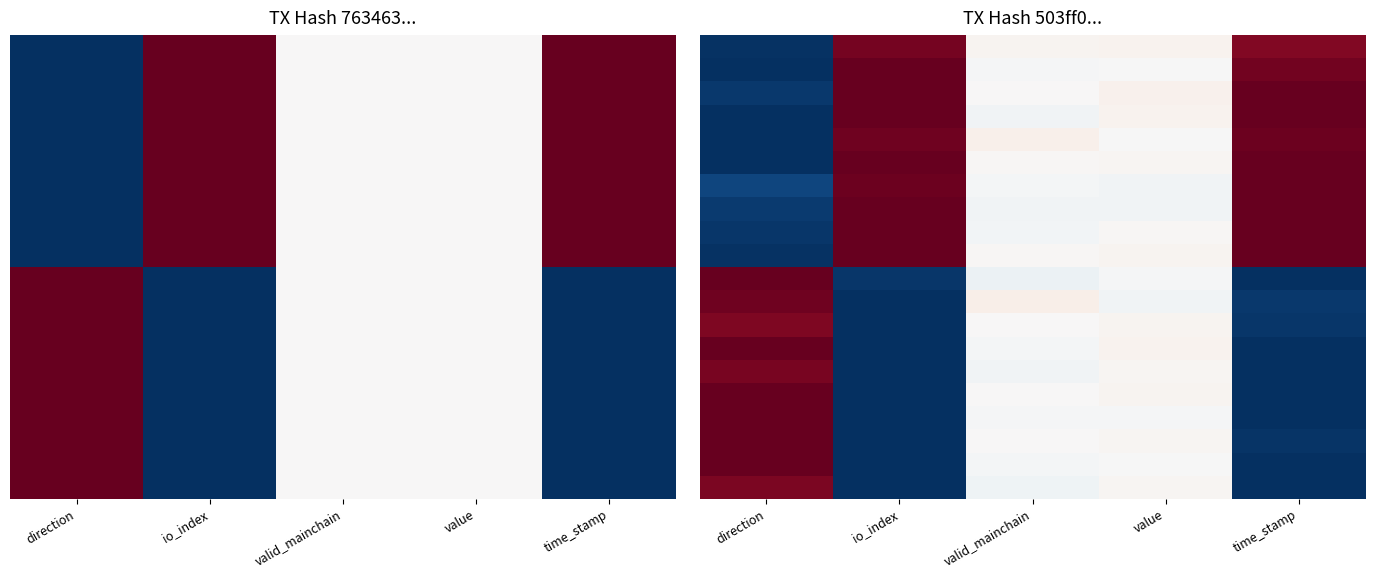

What is the maximum value shown in the chart?

1.0